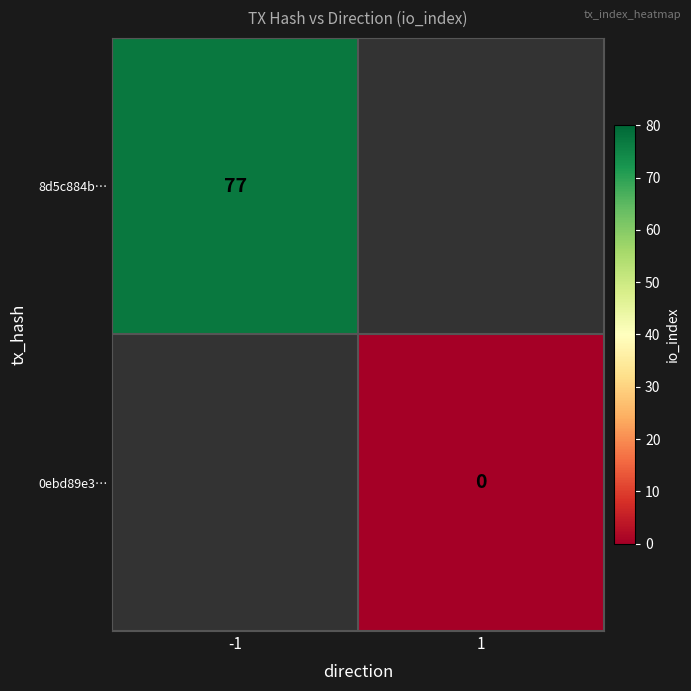

The 8d5c884b… series shows 112 at -1. True or false?

False